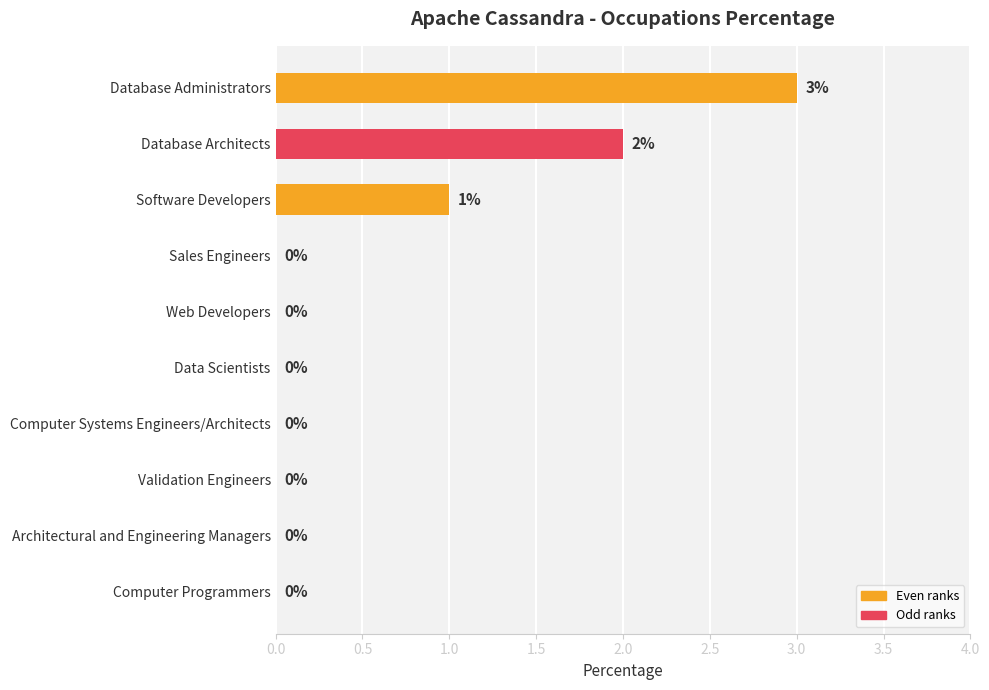

How many values are between 0 and 1?

8